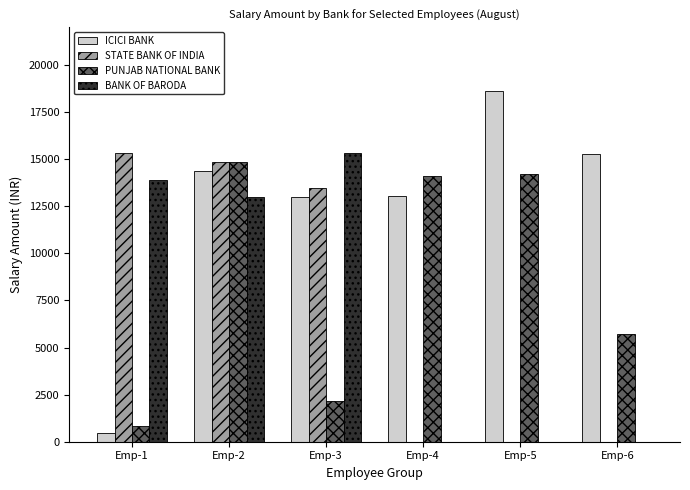

Is the value of ICICI BANK at Emp-2 greater than the value of BANK OF BARODA at Emp-5?

Yes